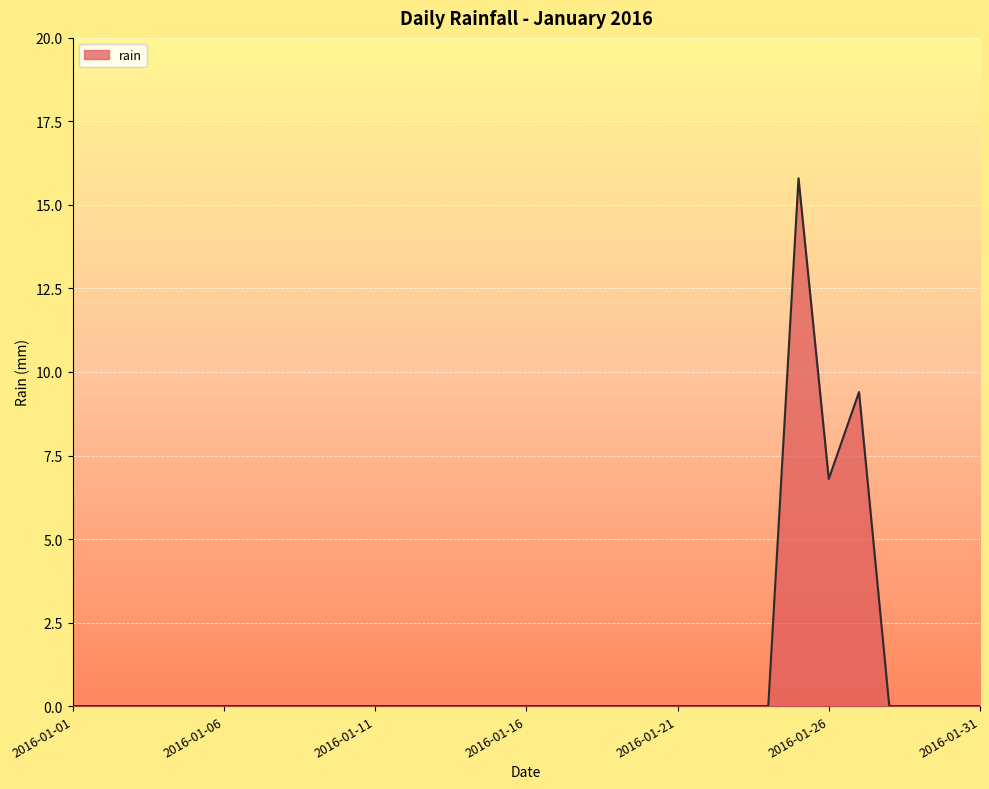

What is the difference between the maximum and minimum values?

15.8